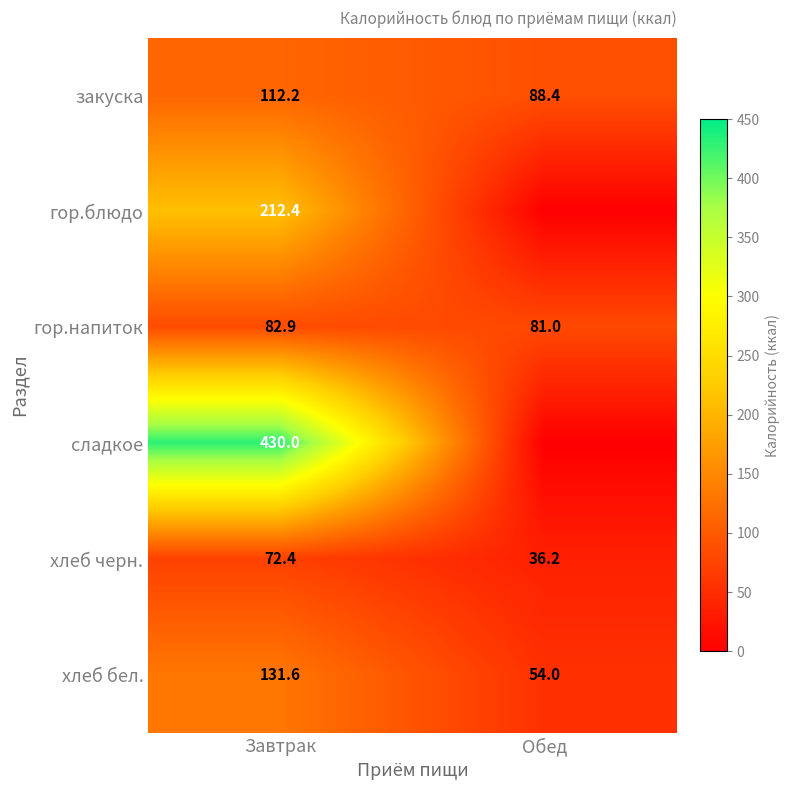

What is the approximate value of гор.напиток at Завтрак?

82.9